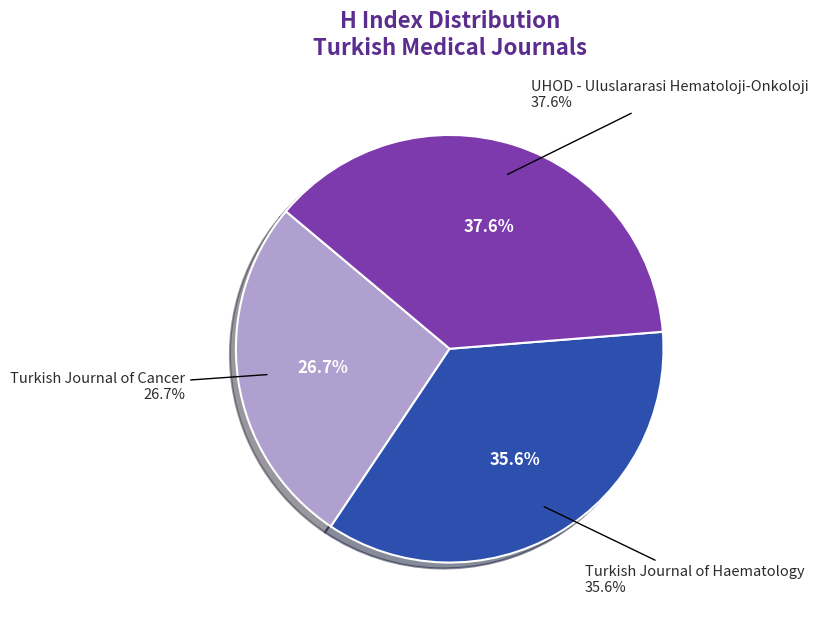

To the nearest percent, what percentage of the pie is UHOD - Uluslararasi Hematoloji-Onkoloji?

38%